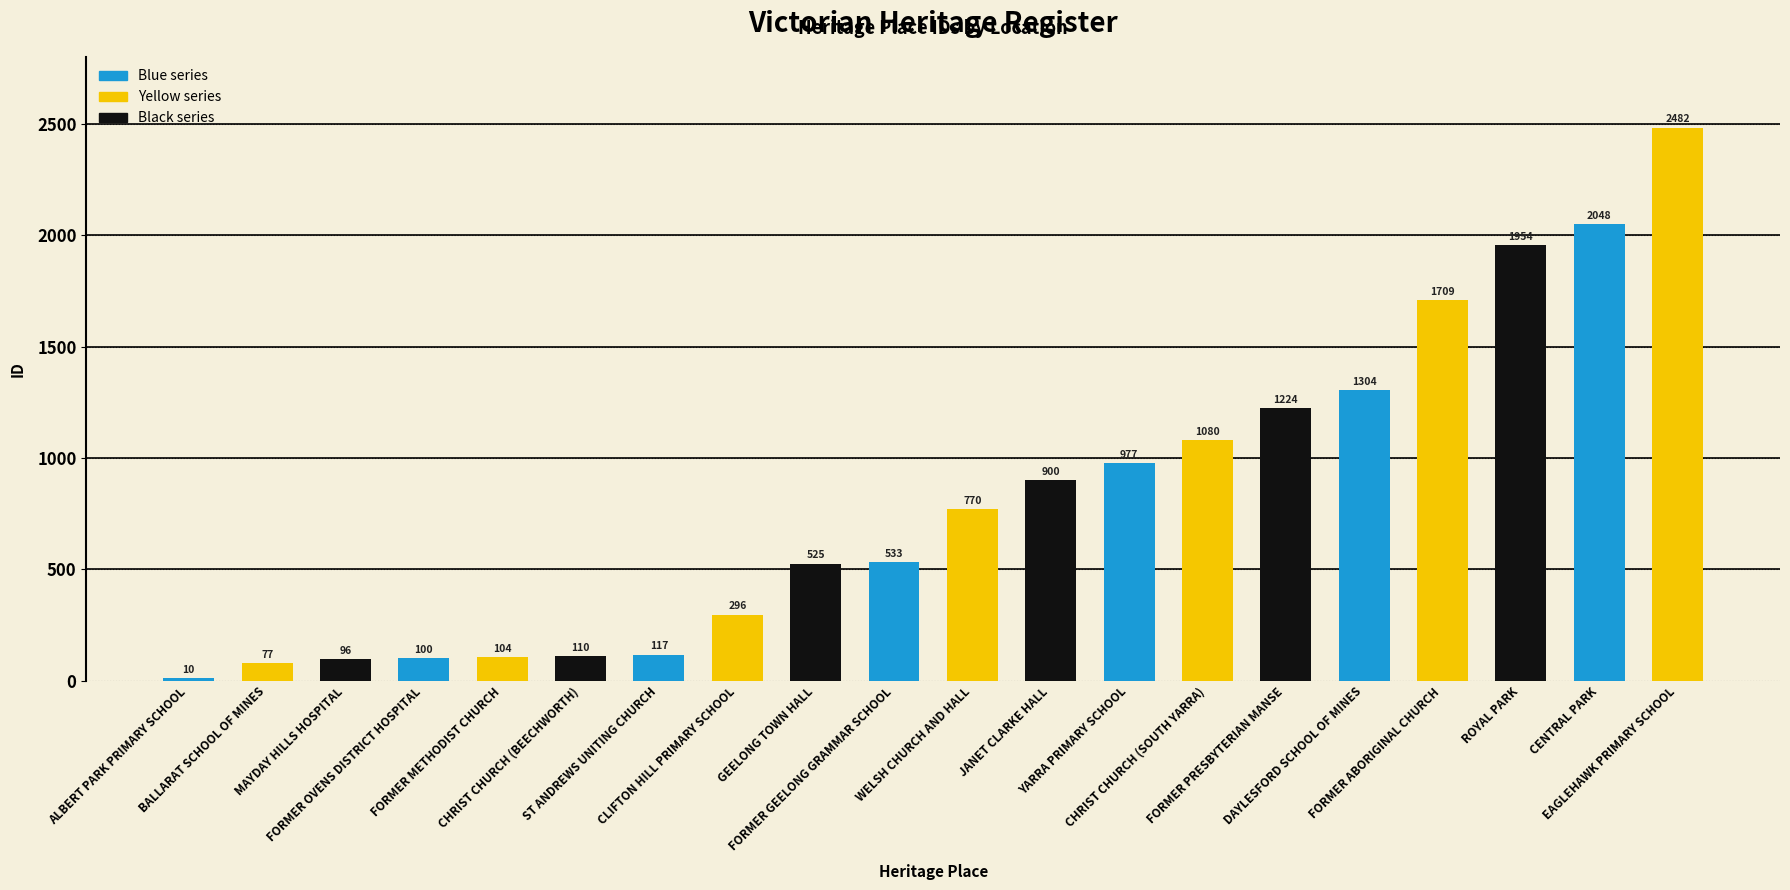

Does the chart contain stacked bars?

No